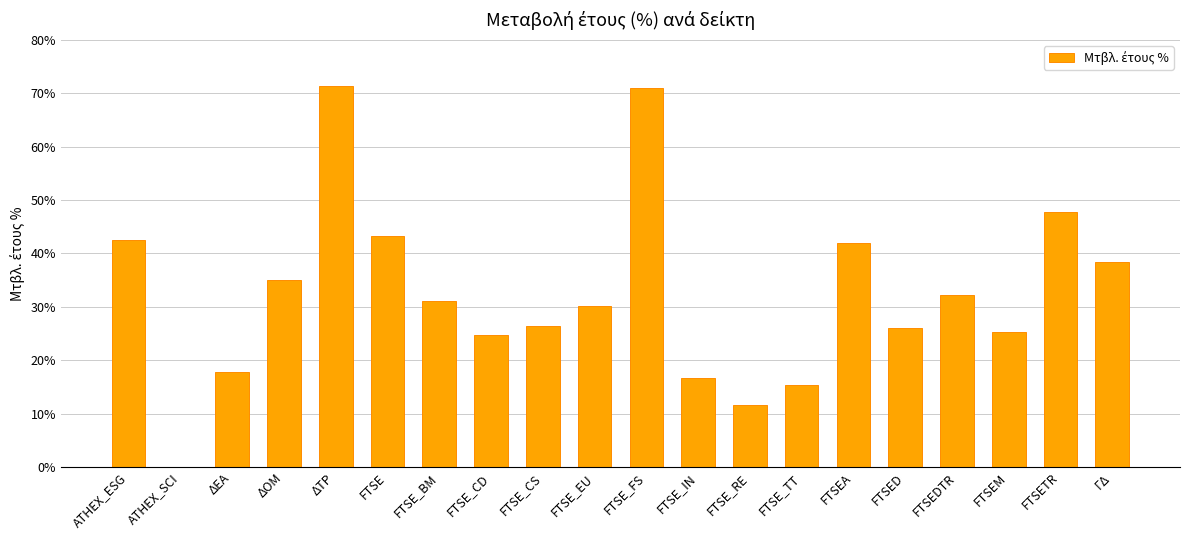

What is the sum of the values at FTSE_EU and FTSE_RE?

41.8